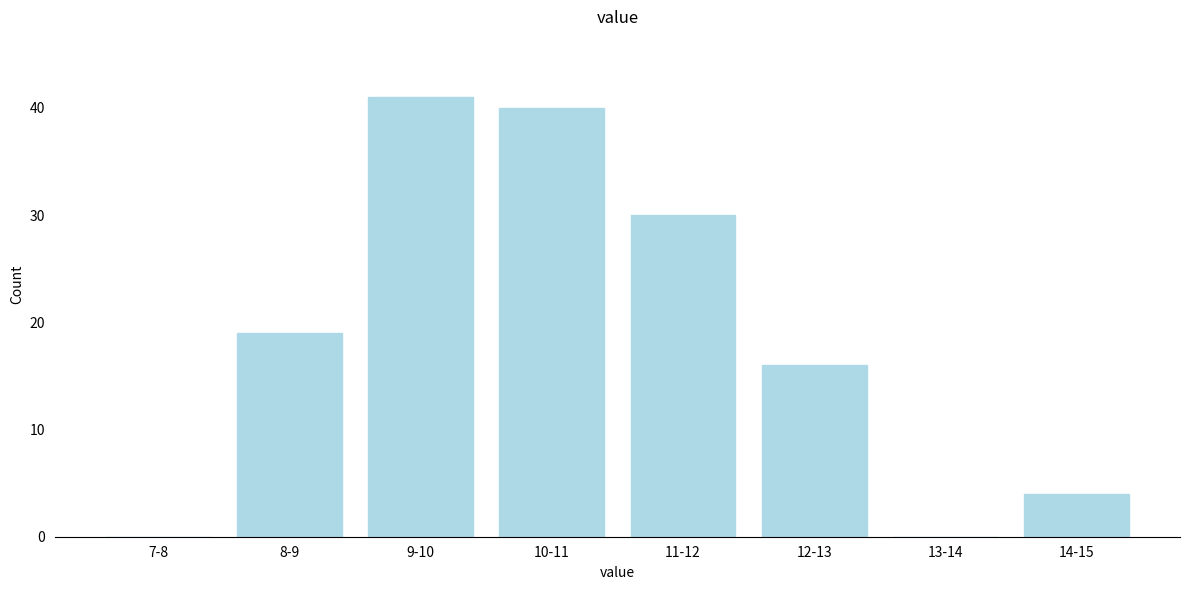

Reading left to right, list all the values displayed in this chart.

7-8=0	8-9=19	9-10=41	10-11=40	11-12=30	12-13=16	13-14=0	14-15=4